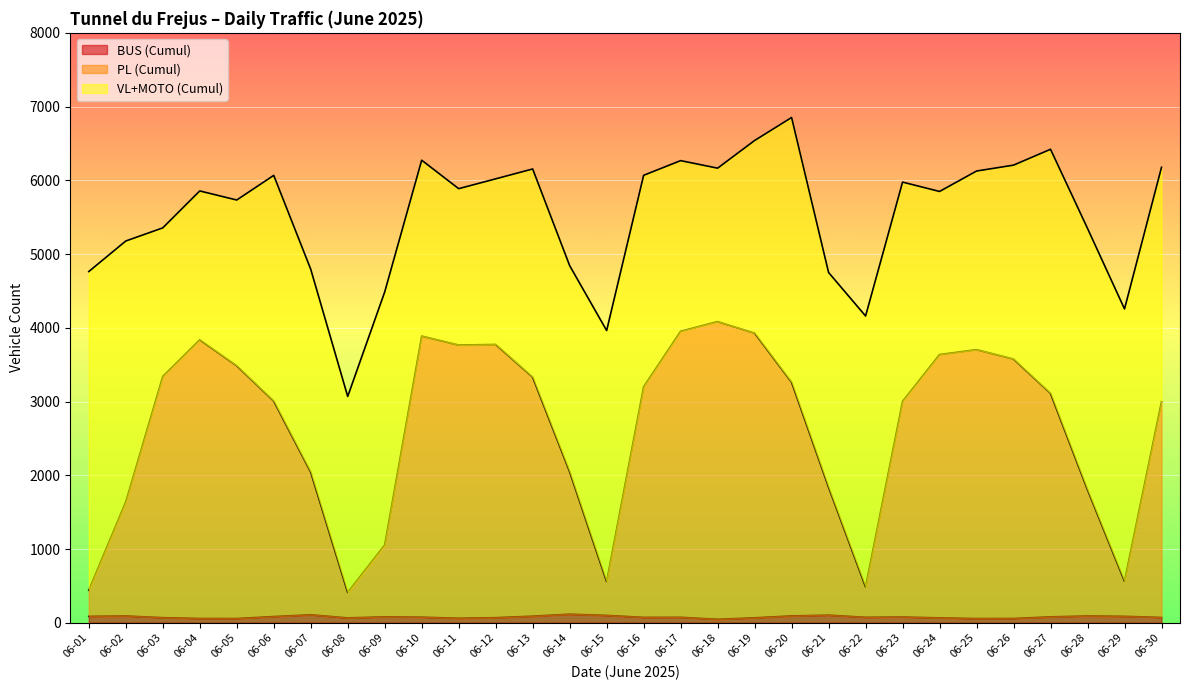

Which series has the largest total across all categories?

PL (Cumul)